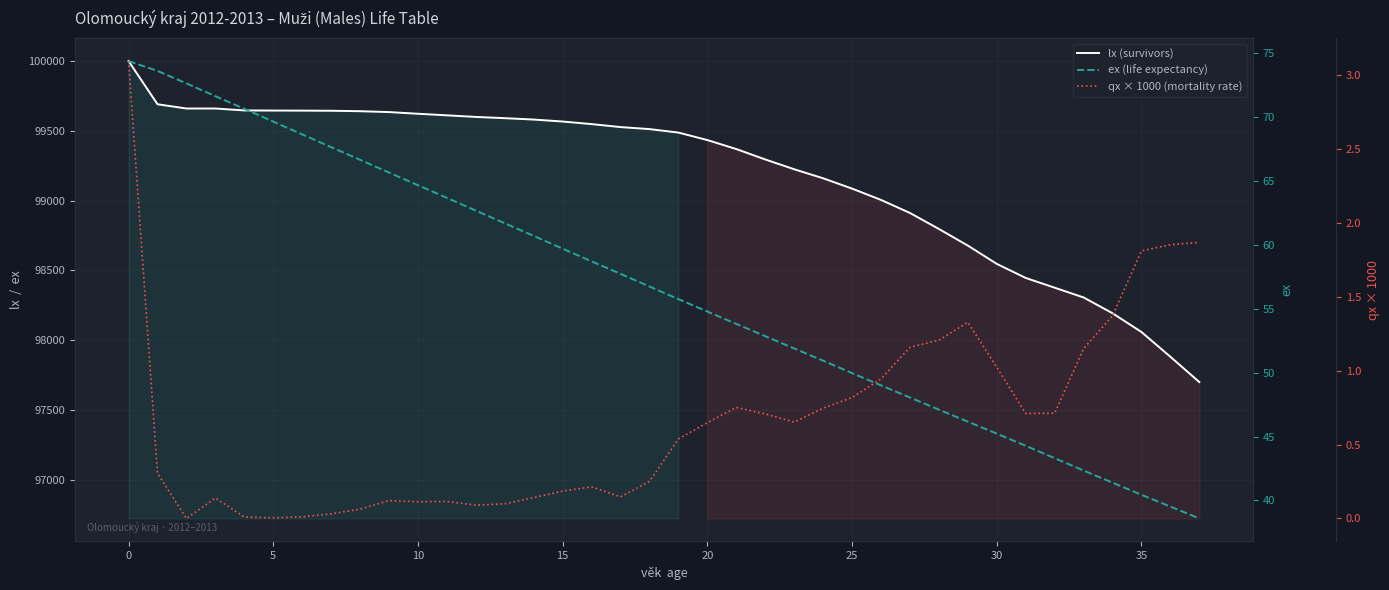

Is it true that ex (life expectancy) equals 115.2 at 5?

False